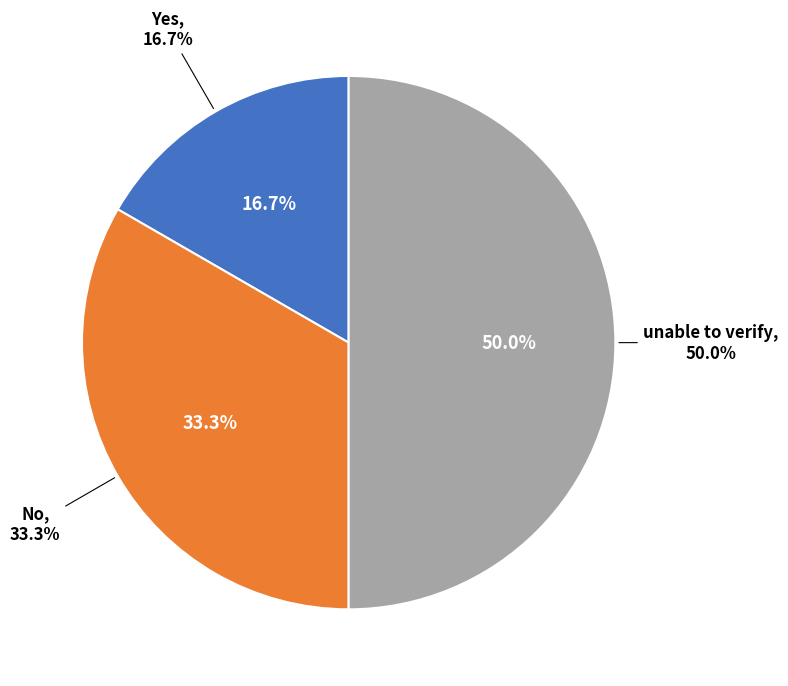

Count the number of slices in the pie.

3